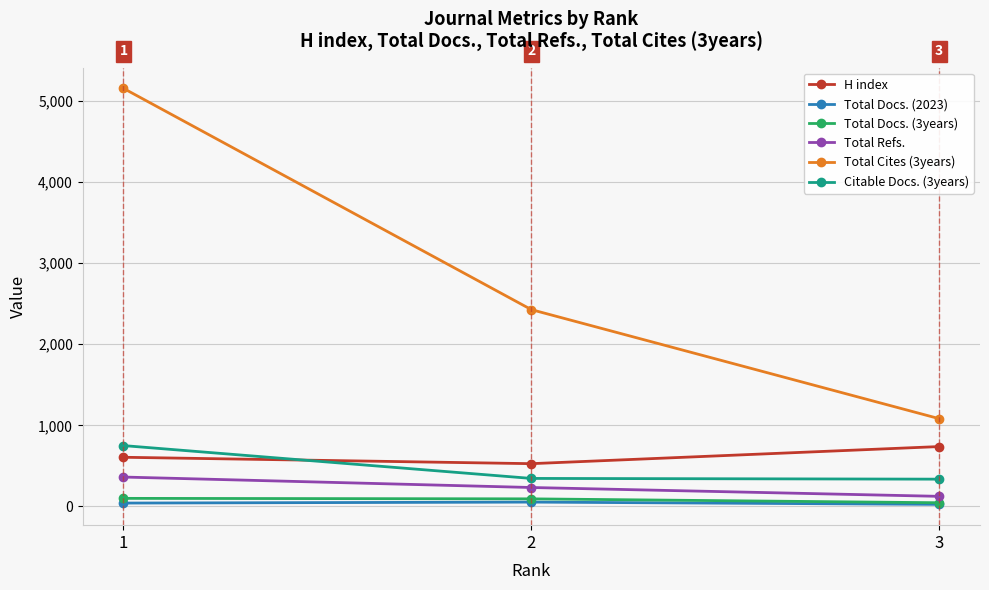

How many values in the Total Docs. (3years) series are below 93?

1